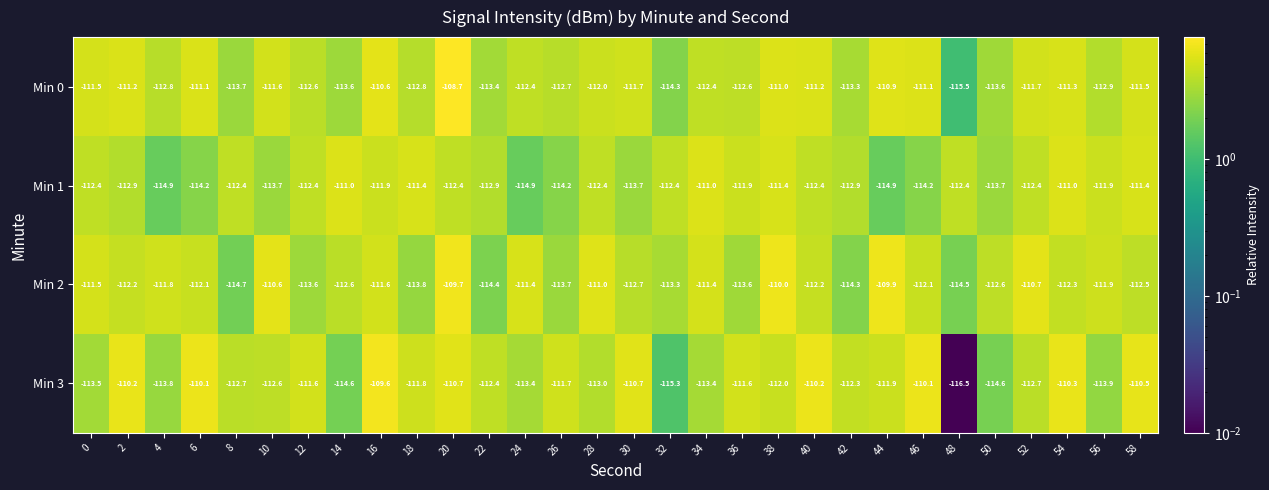

What is the total value across all series at 8?

-453.5